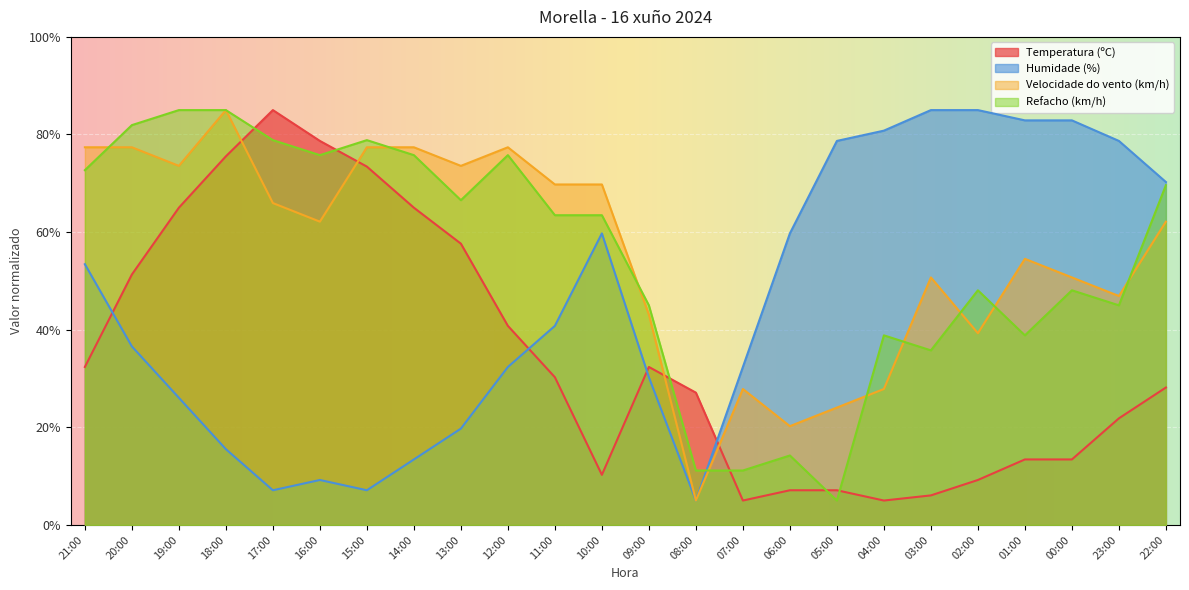

In Humidade (%), how many points are higher than both neighbors (excluding endpoints)?

2